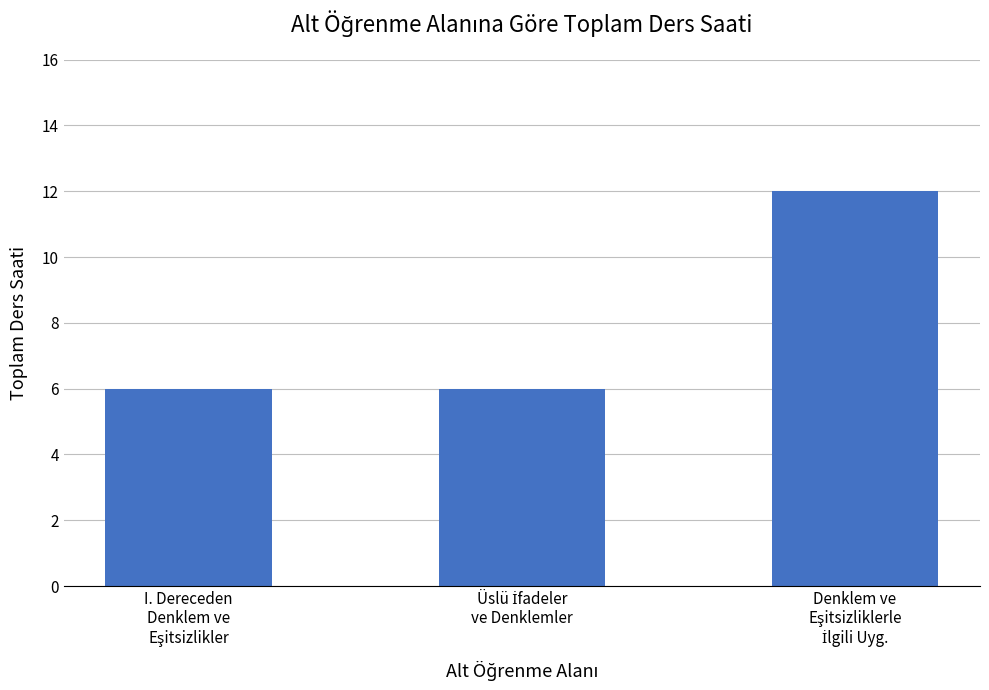

What is the difference between the maximum and second lowest values?

6